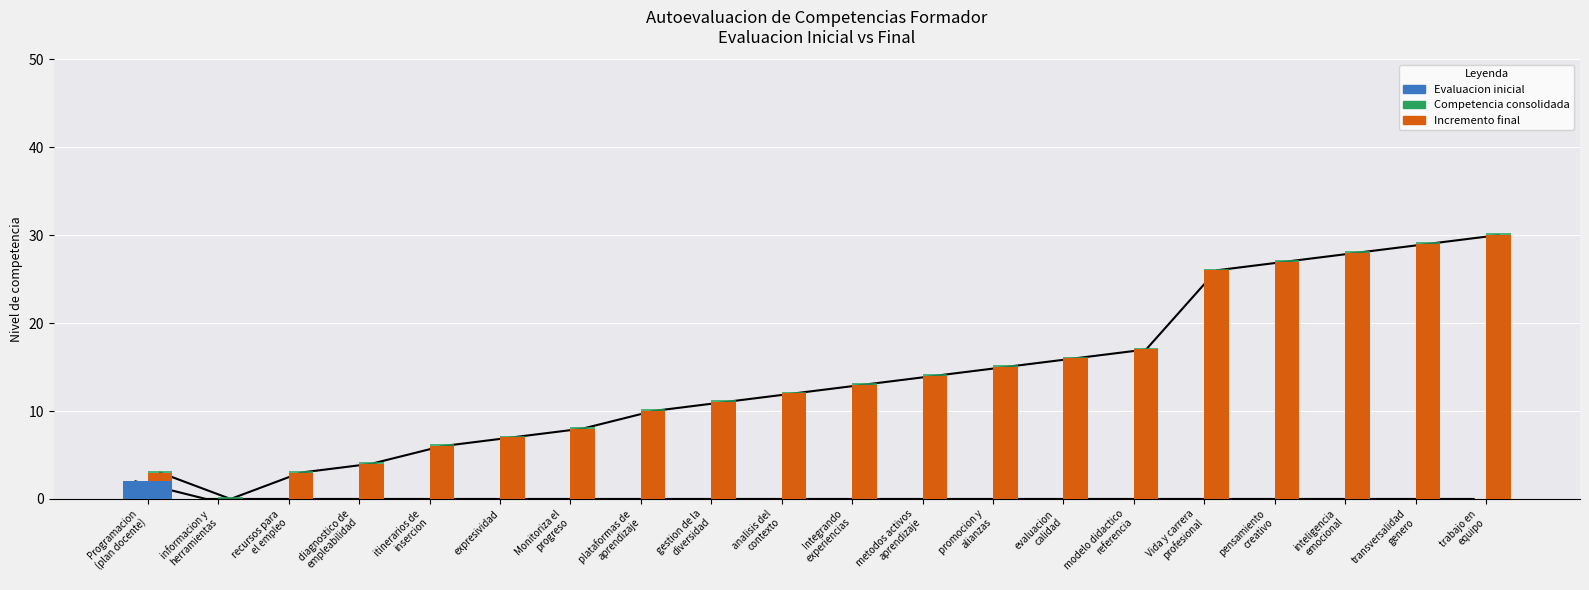

What is the label of the 16th bar from the right?

itinerarios de
insercion